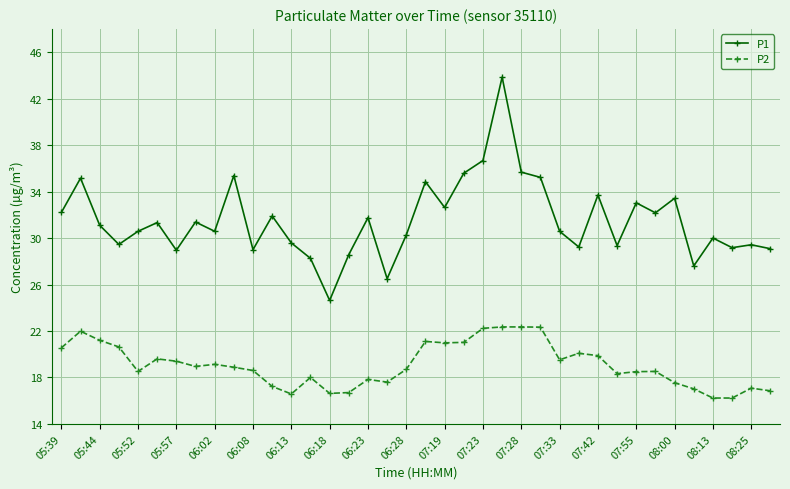

What is the sum of all P2 values?

724.9